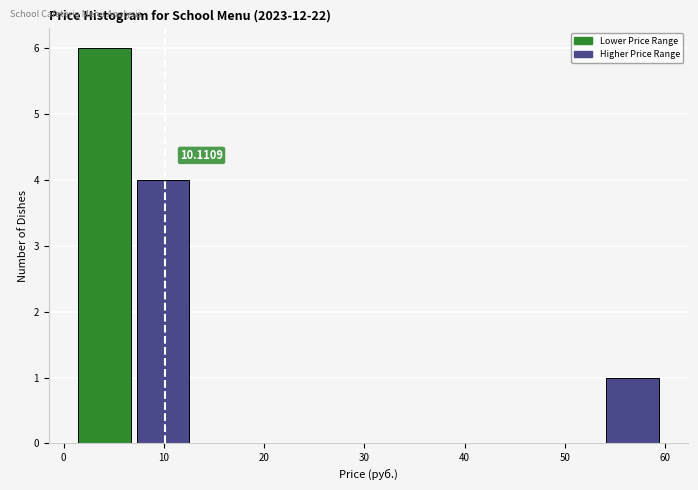

Over which range of the x-axis is the bar tallest?

1 to 7